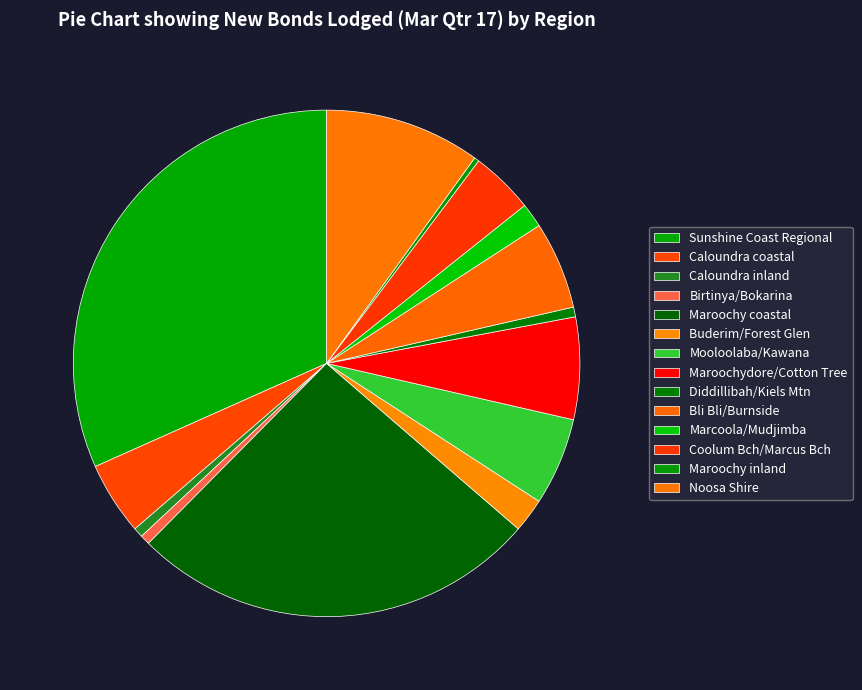

To the nearest percent, what is the average slice percentage?

7%